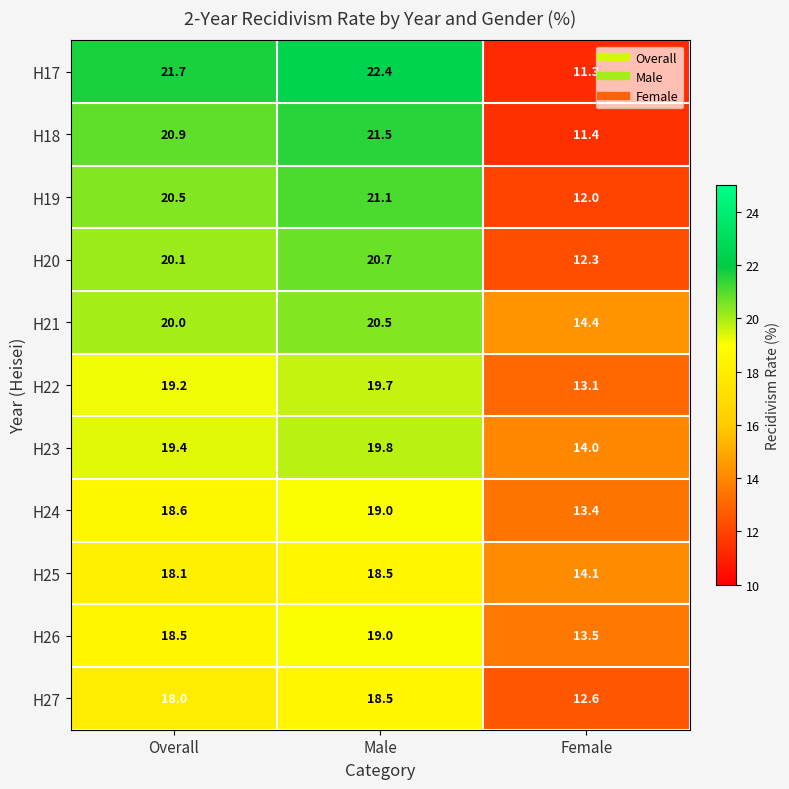

What is the sum of all H23 values?

53.2